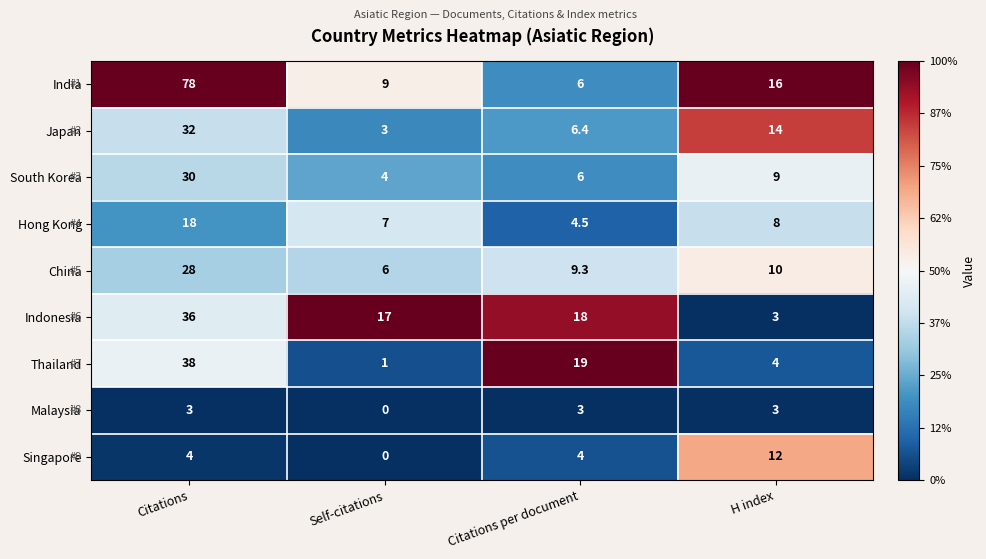

True or false: Hong Kong has a value of 12.0 at Citations.

False